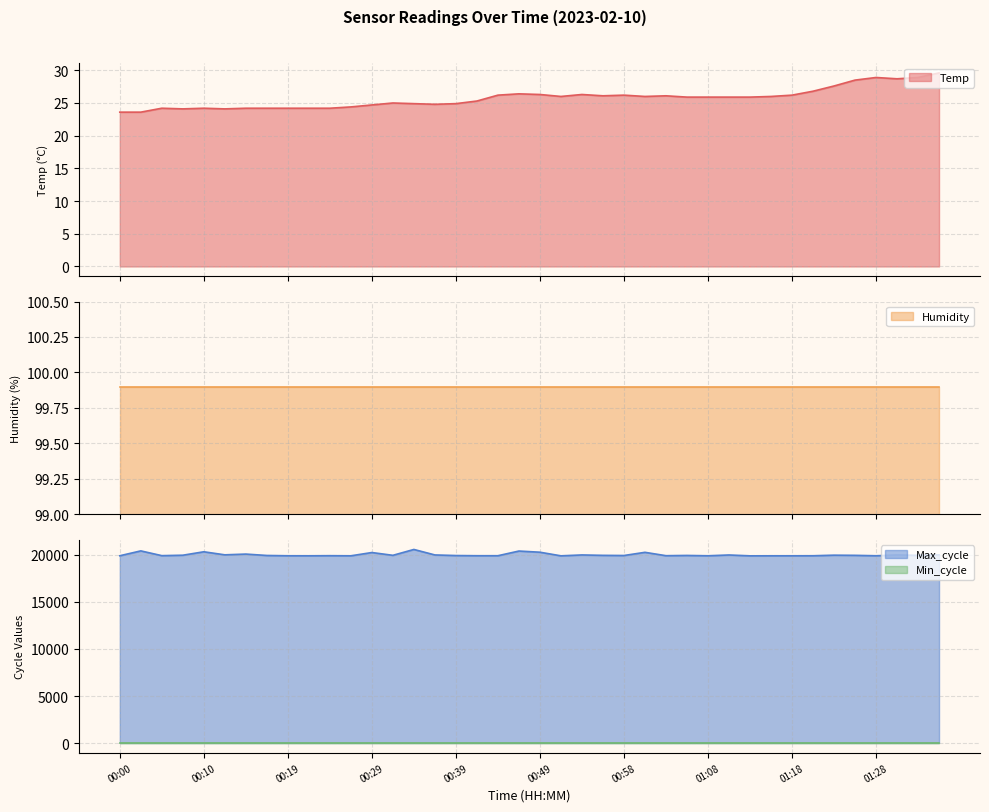

Is the value of Max_cycle at 01:35 greater than the value of Temp at 00:12?

Yes